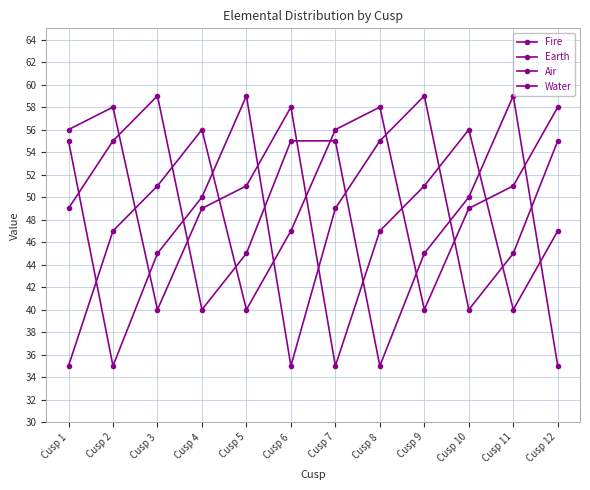

How many intersections are there between Earth and Air?

5